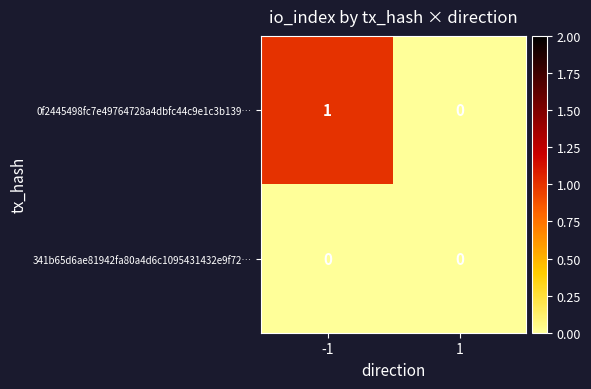

Which series has the largest range (max minus min)?

0f2445498fc7e49764728a4dbfc44c9e1c3b139…